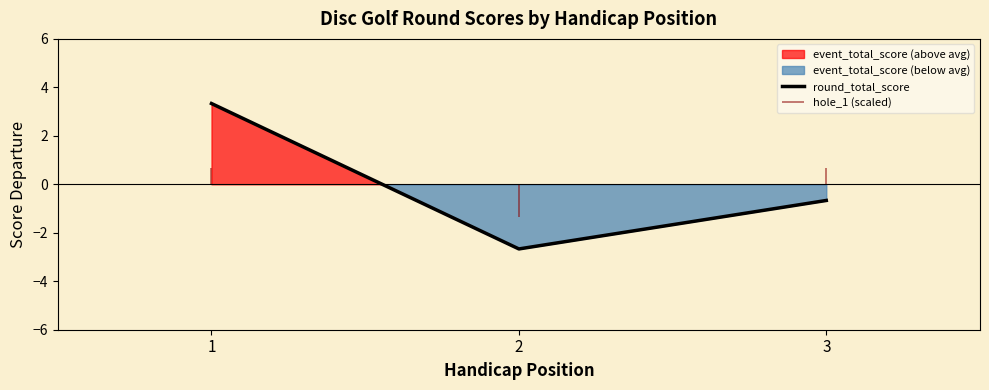

Is it true that the value at 3 is -0.7?

True